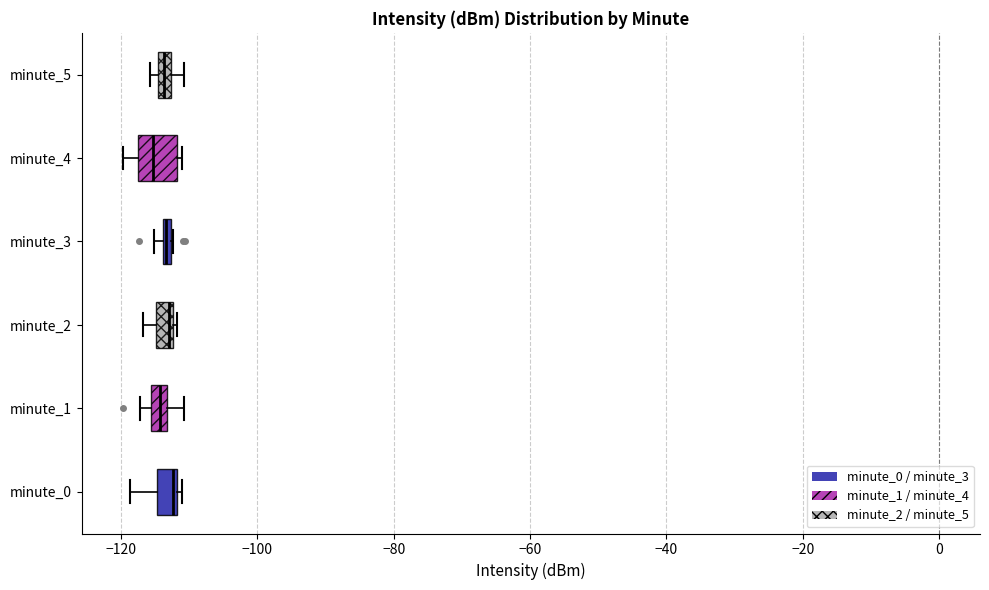

Comparing the boxes themselves (not the whiskers), which one is the widest?

minute_4